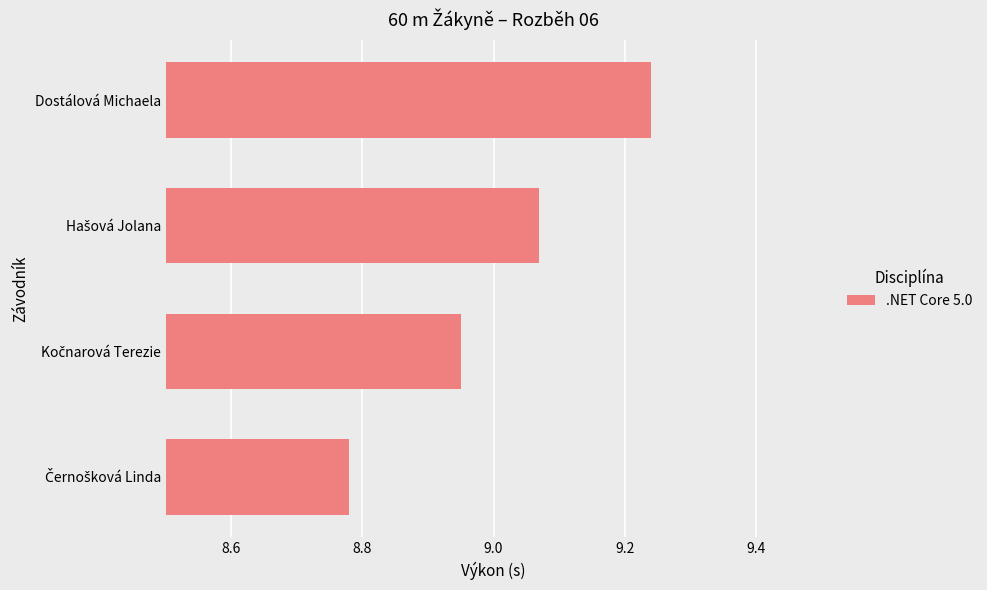

Are the bars horizontal?

Yes